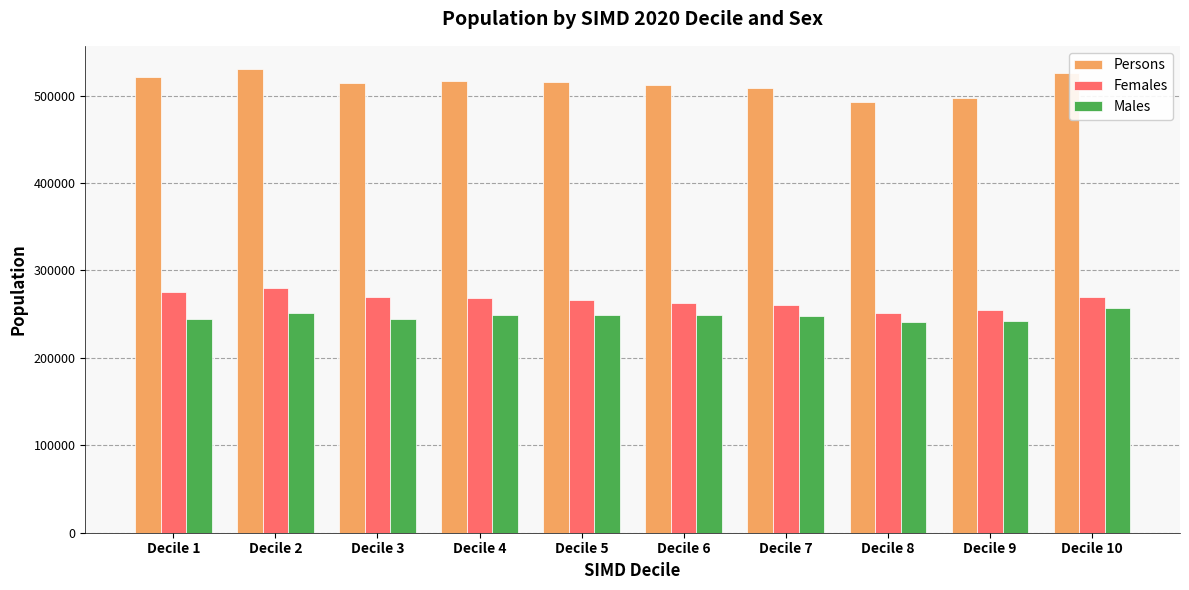

What is the smallest value displayed?

240633